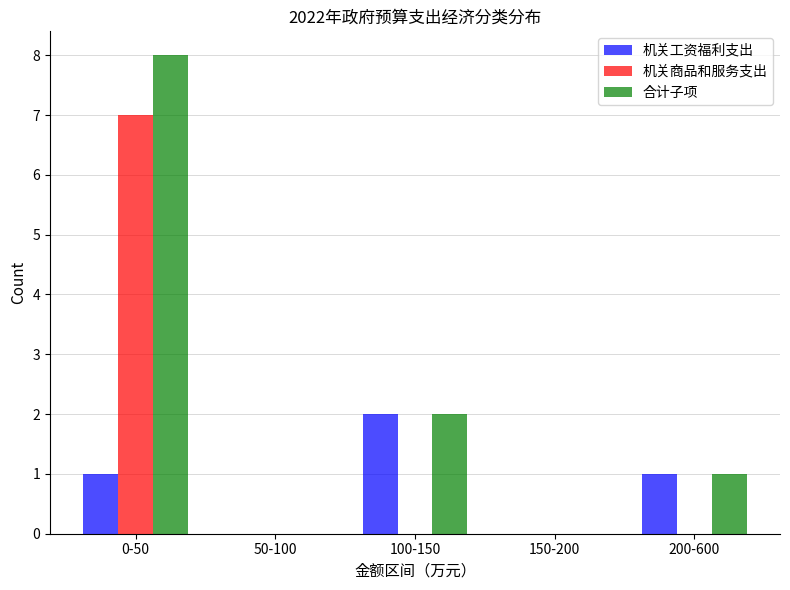

Reading left to right, transcribe all the data shown in this chart.

机关工资福利支出: 0-50=1	50-100=0	100-150=2	150-200=0	200-600=1
机关商品和服务支出: 0-50=7	50-100=0	100-150=0	150-200=0	200-600=0
合计子项: 0-50=8	50-100=0	100-150=2	150-200=0	200-600=1